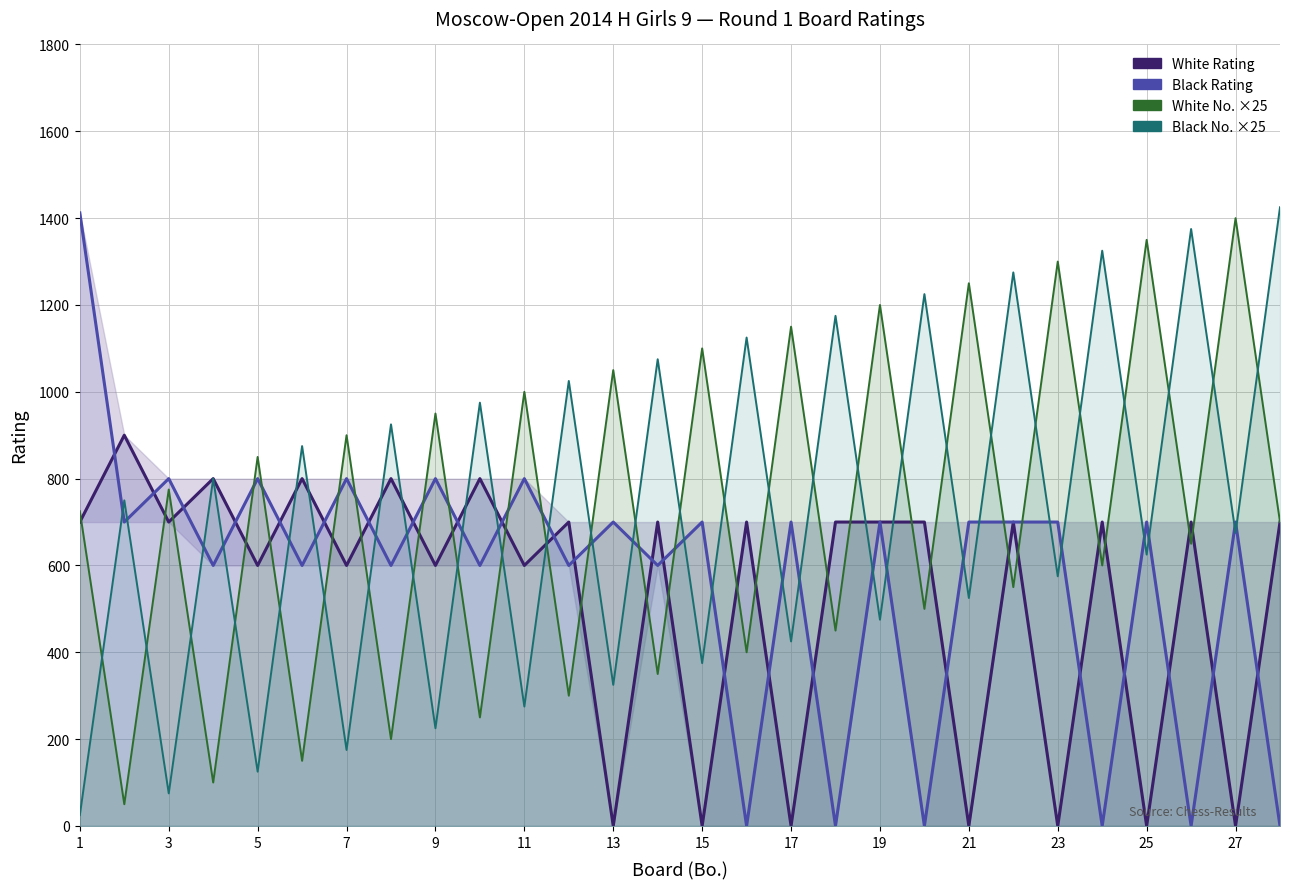

The White Rating series shows 1231 at 25. True or false?

False